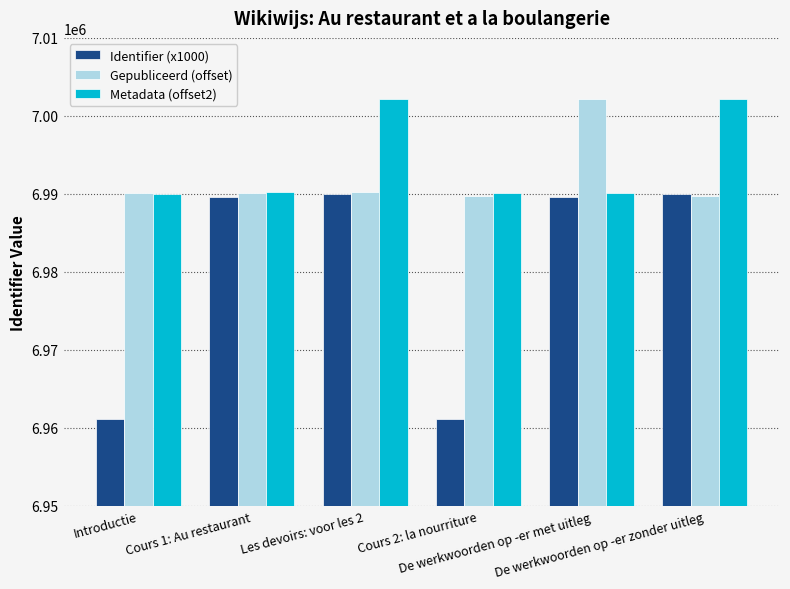

At how many categories does at least one series exceed 6977451?

6